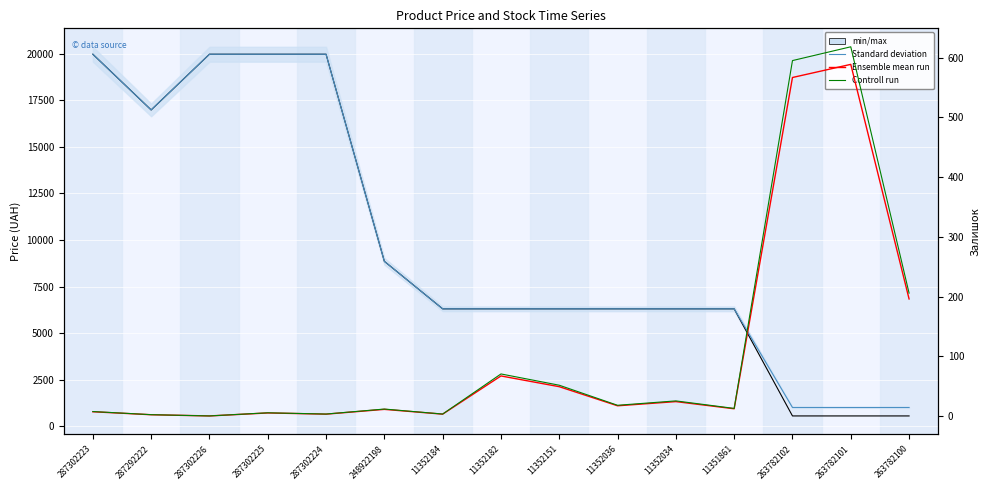

How many data points does each series have?

15